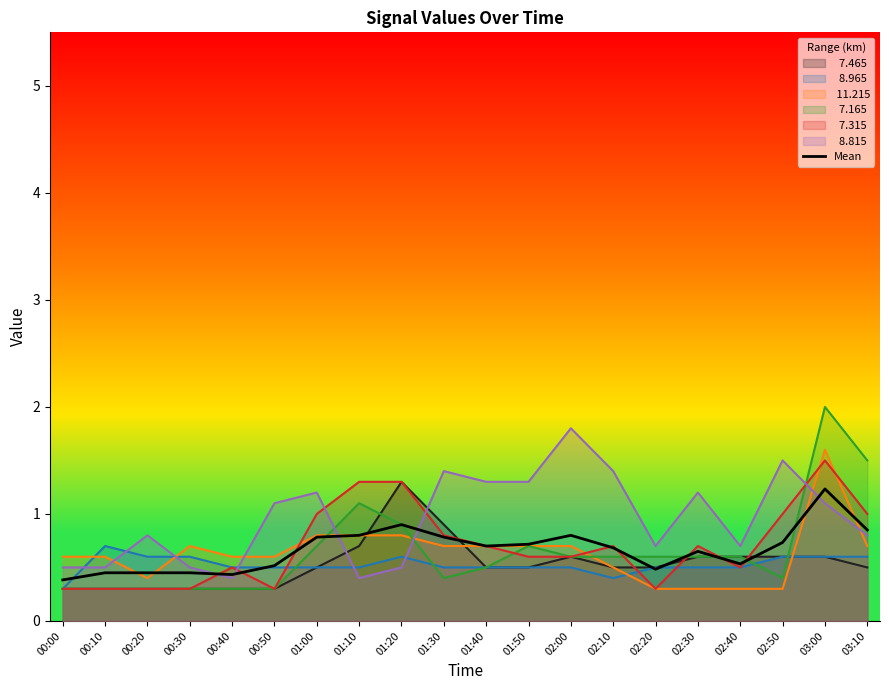

Read the value at 02:30.

0.7